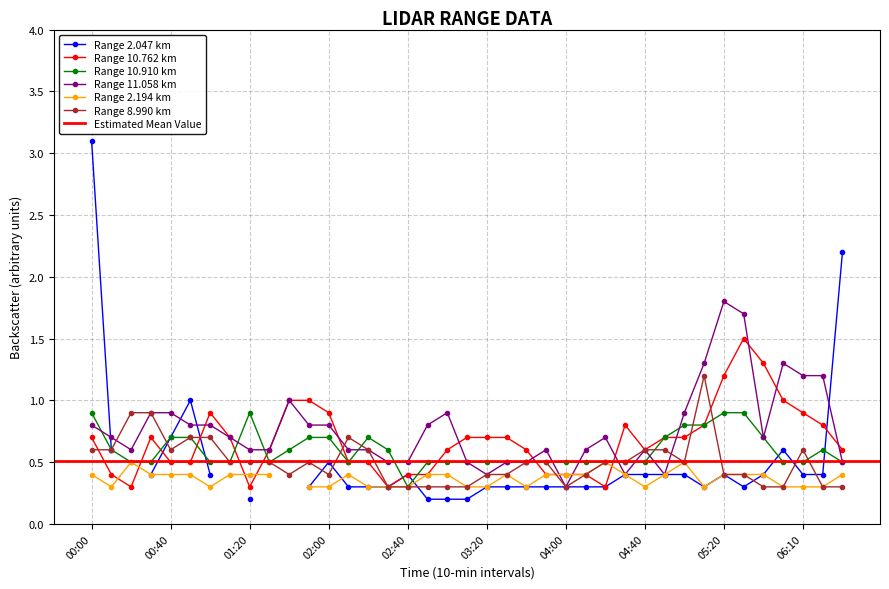

What is the minimum value for Range 10.910 km?

0.3